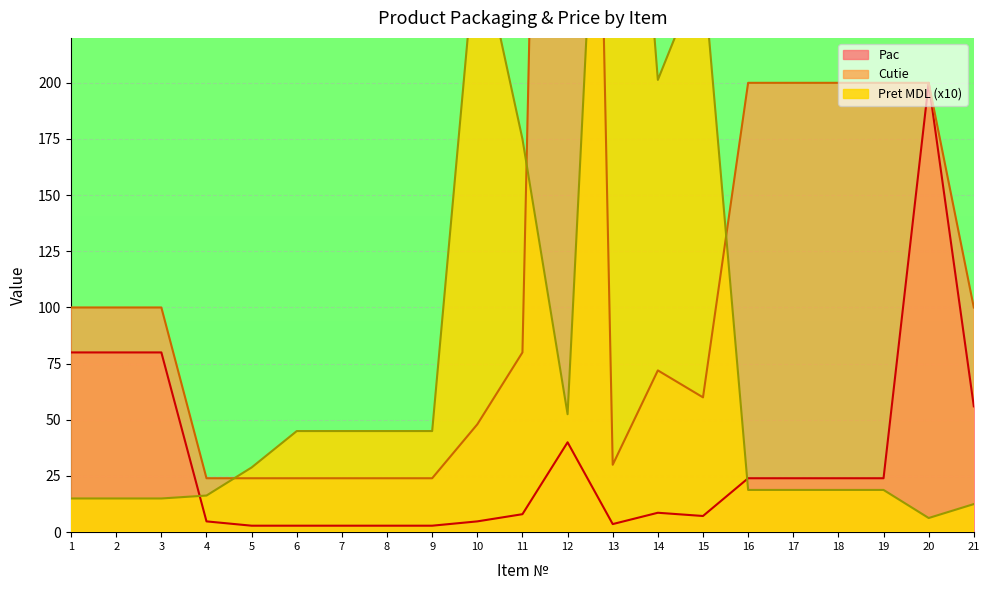

What is the total value across all series at 15?

318.5